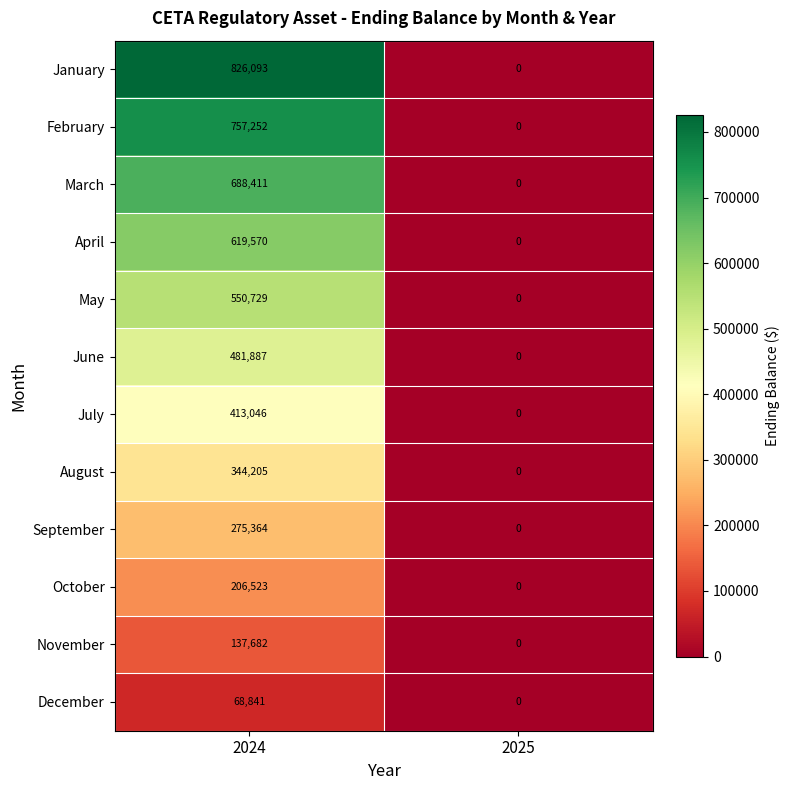

Which series changed the most between 2024 and 2025?

January